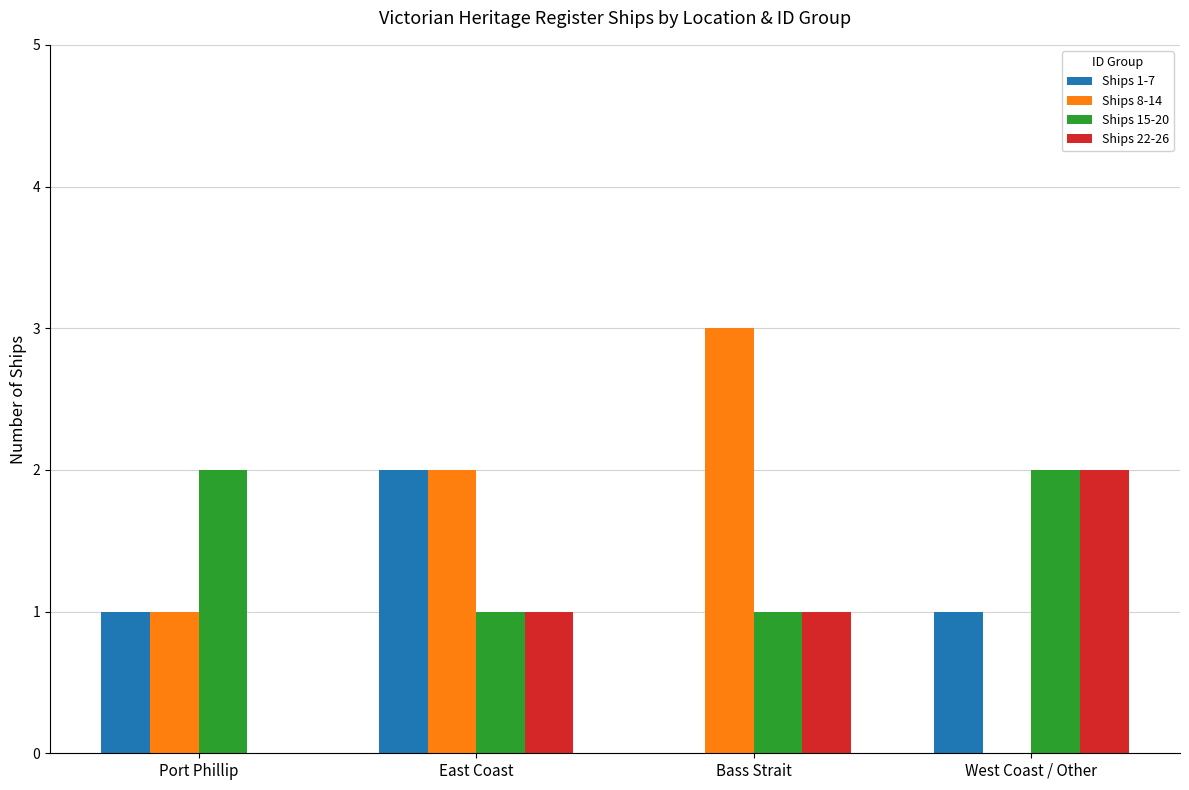

True or false: Ships 1-7 has a value of 2 at West Coast / Other.

False